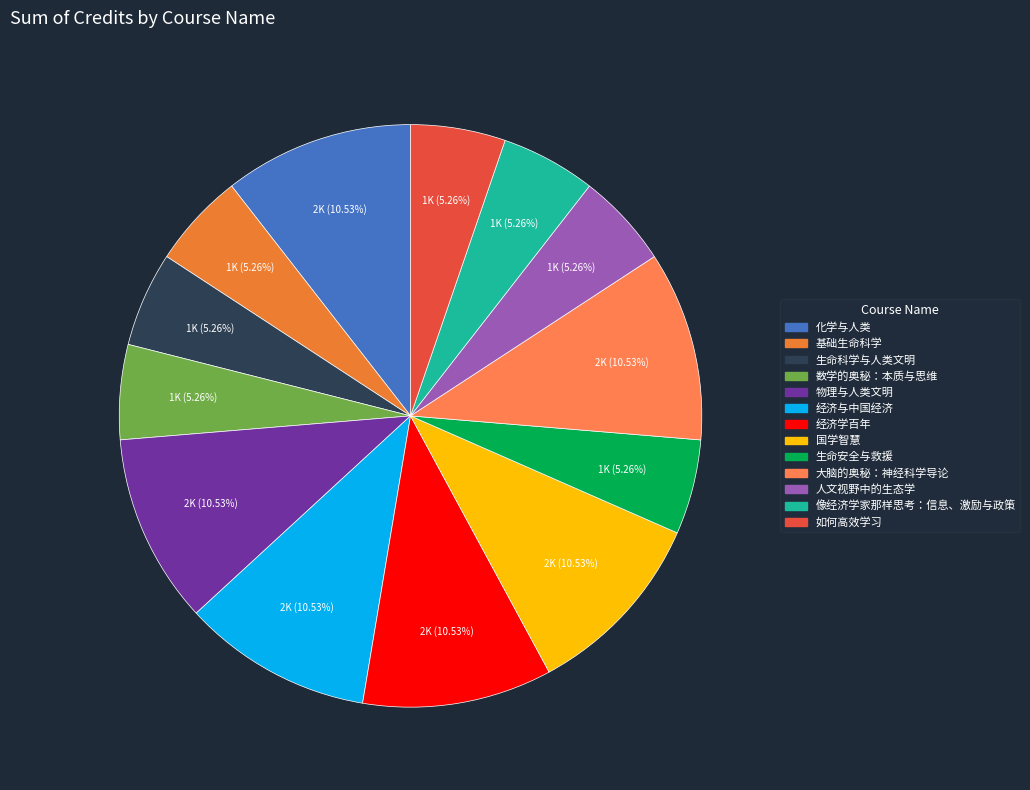

The 经济学百年 slice represents 3% of the pie. True or false?

False